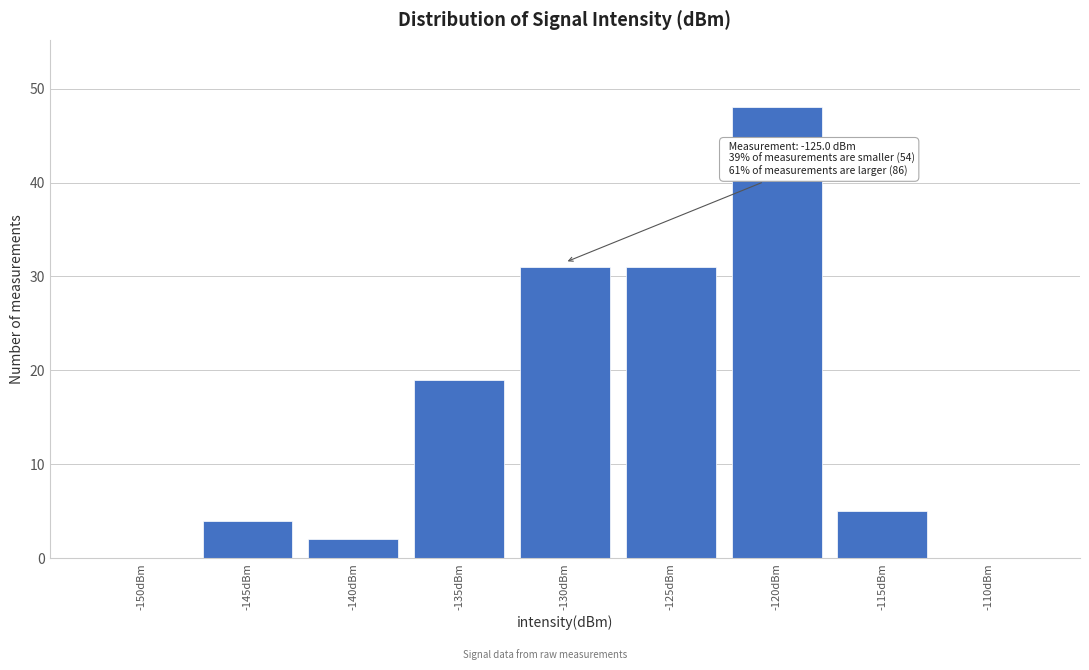

What is the greatest value displayed?

48